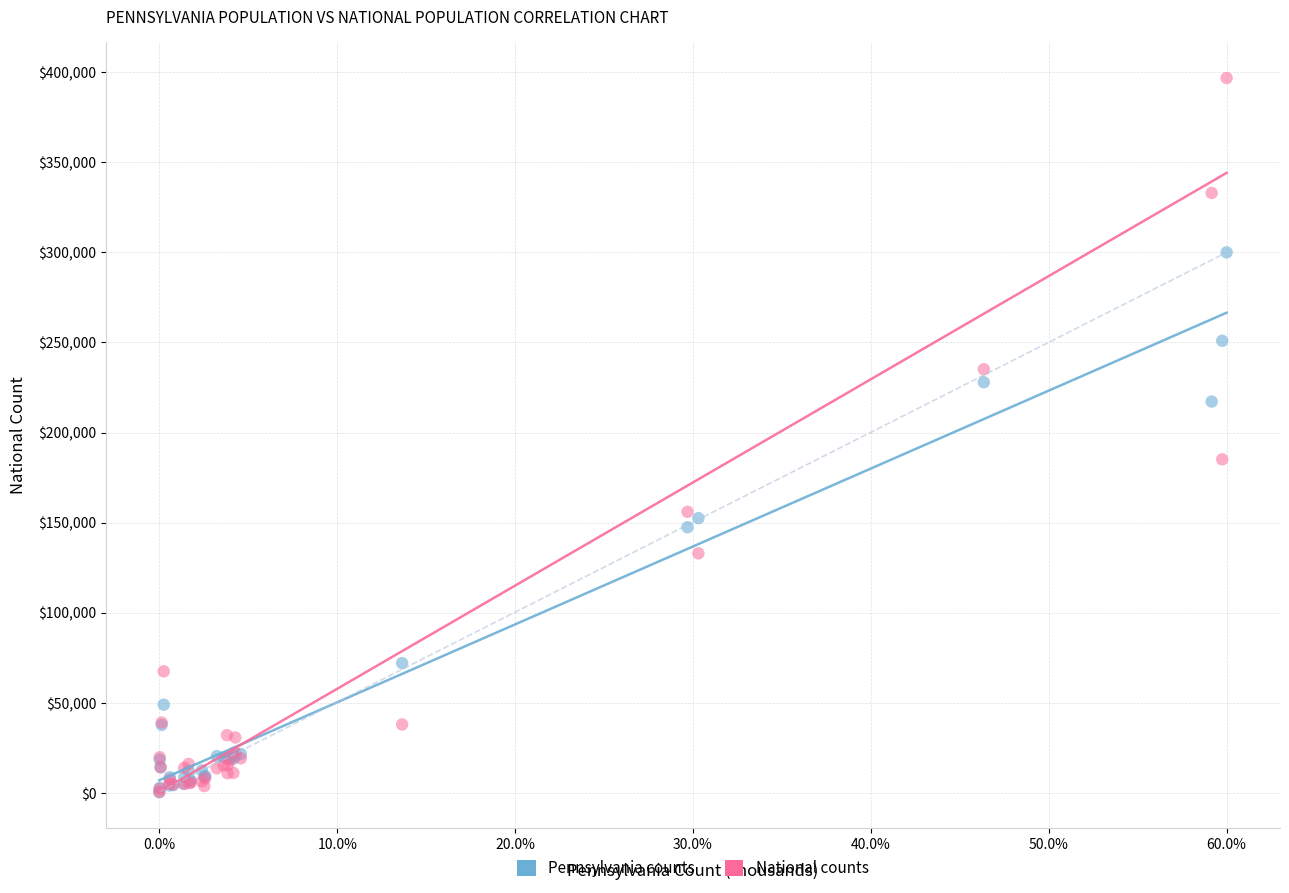

Which series has the widest spread of Y values?

National counts